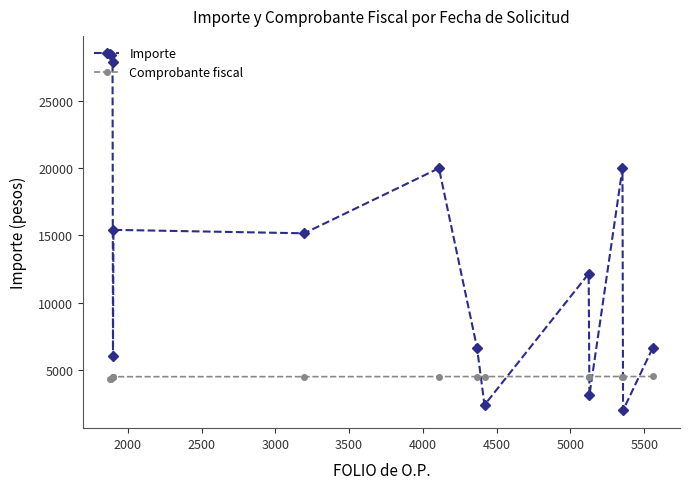

What is the difference between the maximum and second lowest values in the Importe series?

26113